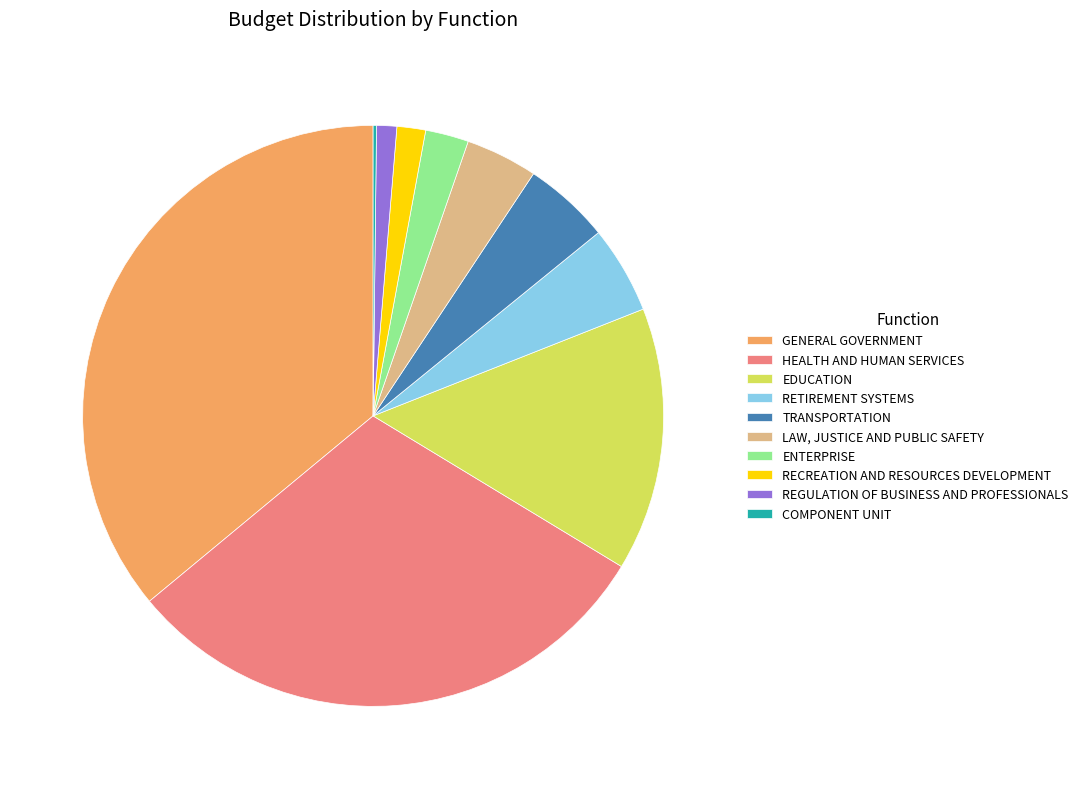

Is LAW, JUSTICE AND PUBLIC SAFETY the majority of the pie?

No